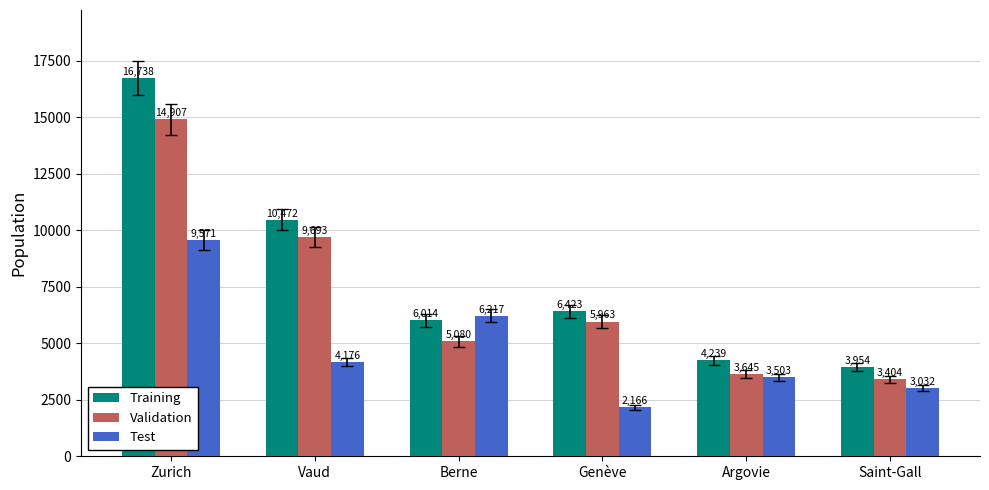

What is the minimum value shown in the chart?

2166